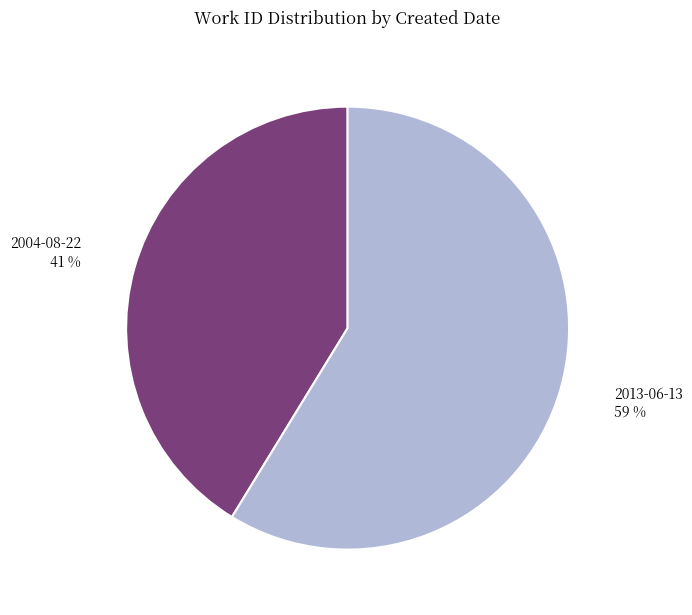

To the nearest percent, what is the average slice percentage?

50%